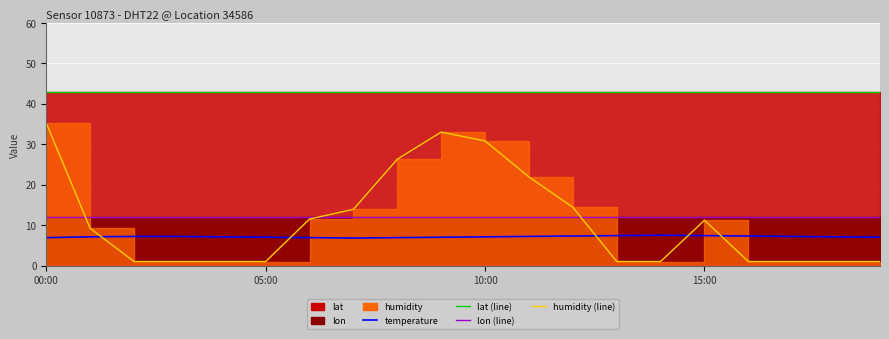

Reading left to right, what are all the values shown in this chart?

temperature: 6.9	7.1	7.2	7.2	7.1	7.0	6.9	6.8	6.9	7.0	7.1	7.2	7.3	7.4	7.5	7.4	7.3	7.2	7.1	7.0
lat (line): 42.9	42.9	42.9	42.9	42.9	42.9	42.9	42.9	42.9	42.9	42.9	42.9	42.9	42.9	42.9	42.9	42.9	42.9	42.9	42.9
lon (line): 12.0	12.0	12.0	12.0	12.0	12.0	12.0	12.0	12.0	12.0	12.0	12.0	12.0	12.0	12.0	12.0	12.0	12.0	12.0	12.0
humidity (line): 35.2	9.2	1.0	1.0	1.0	1.0	11.5	13.9	26.3	33.0	30.8	21.9	14.4	1.0	1.0	11.2	1.0	1.0	1.0	1.0